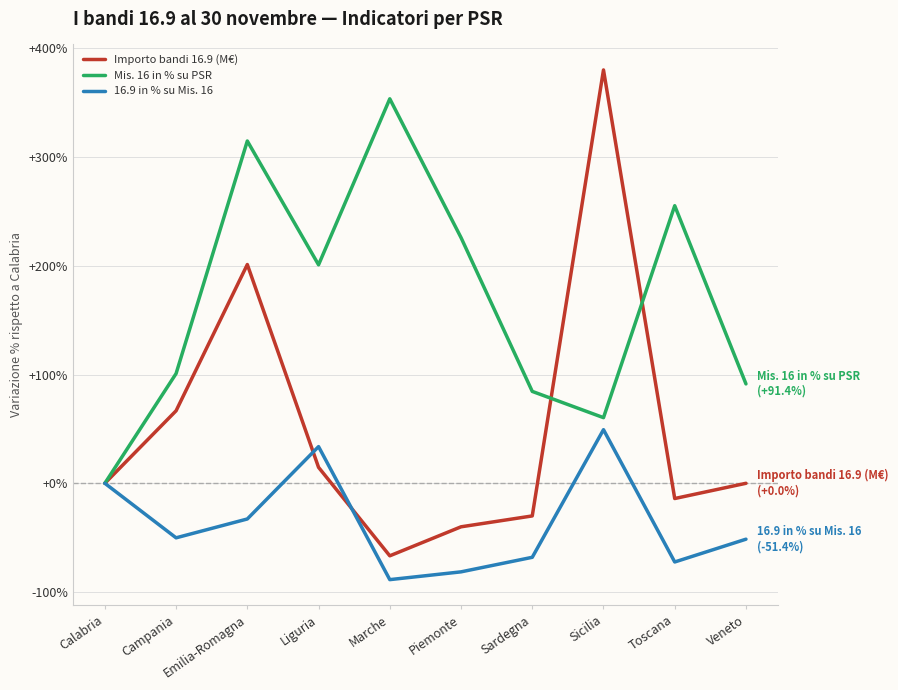

The value of Mis. 16 in % su PSR at Veneto is 91.4. True or false?

True